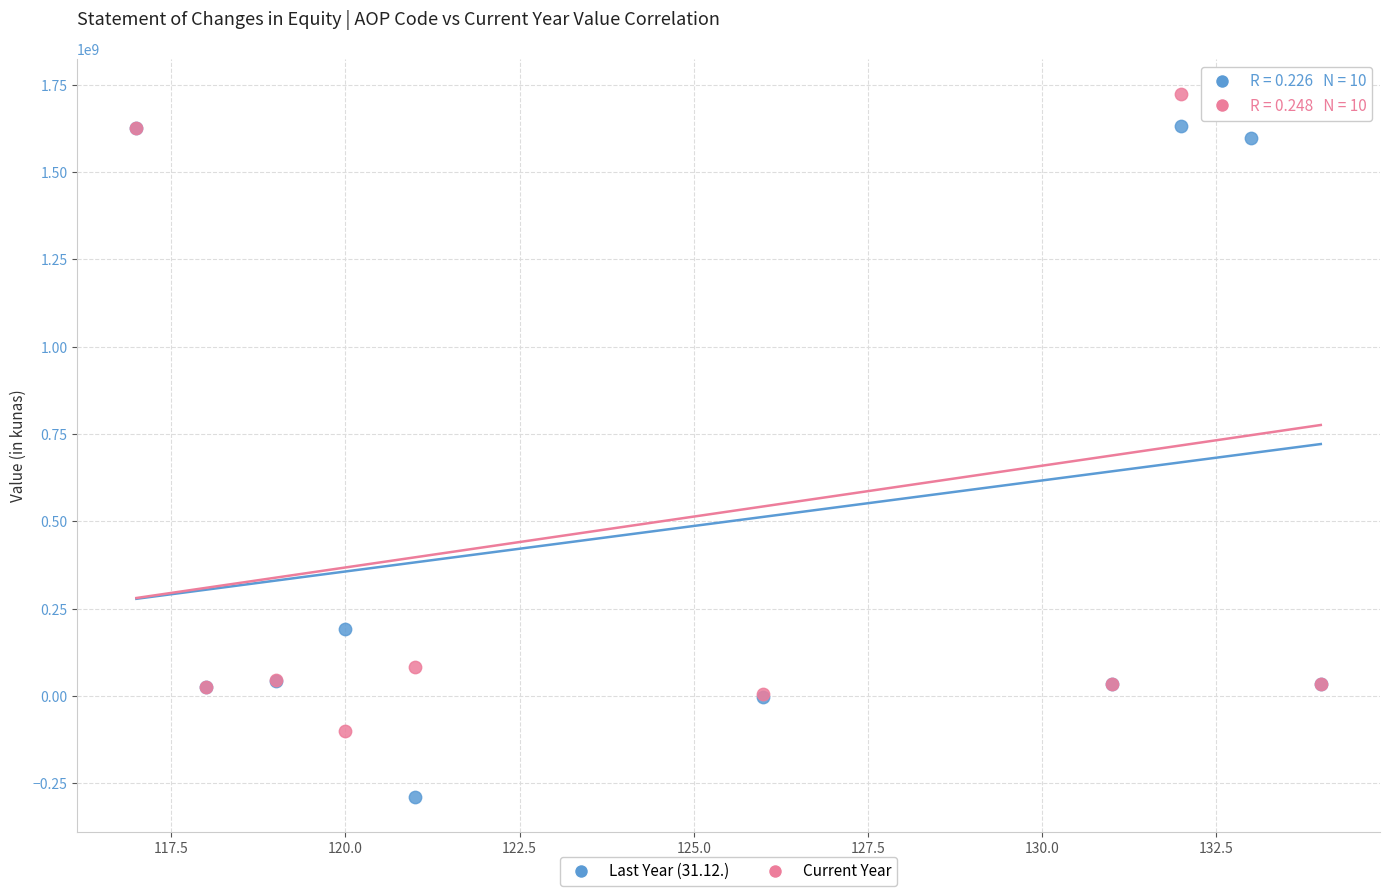

Which series contains the lowest Y value?

Last Year (31.12.)